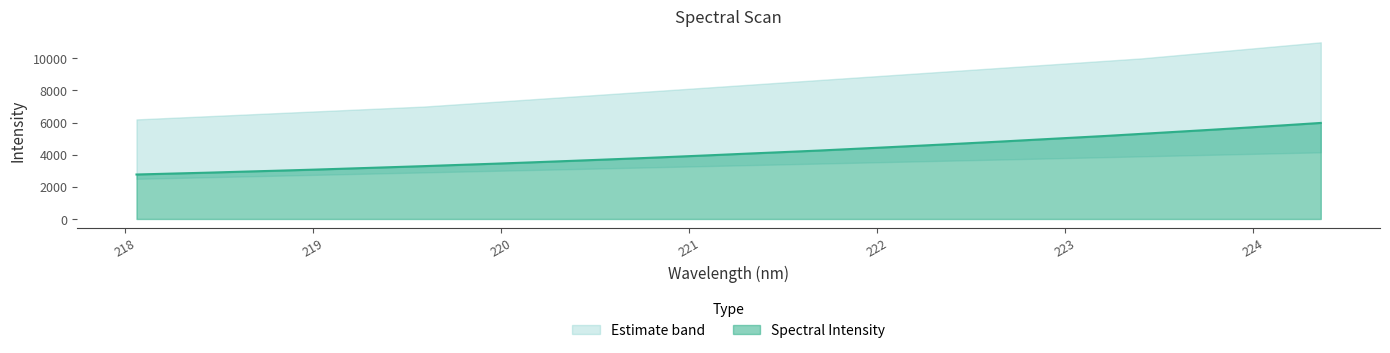

Rank the categories by value from highest to lowest.

224.3616, 224.1709, 223.9802, 223.7895, 223.5987, 223.408, 223.2172, 223.0264, 222.8355, 222.6447, 222.4538, 222.263, 222.0721, 221.8812, 221.6902, 221.4993, 221.3083, 221.1174, 220.9264, 220.7354, 220.5444, 220.3533, 220.1623, 219.9712, 219.7801, 219.589, 219.3979, 219.2067, 219.0156, 218.8244, 218.6332, 218.442, 218.2508, 218.0596